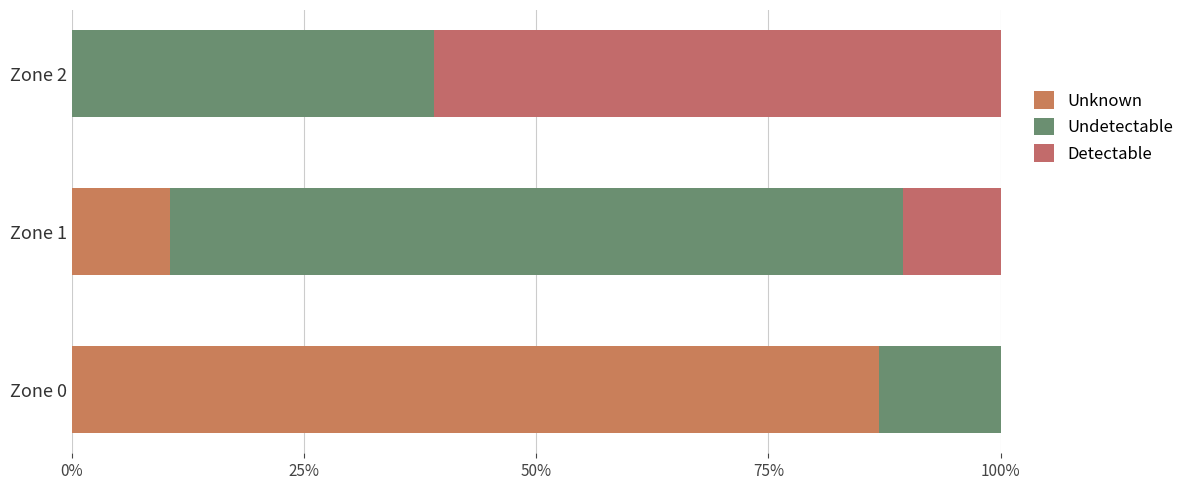

What are all the series names shown in the legend?

Unknown, Undetectable, Detectable